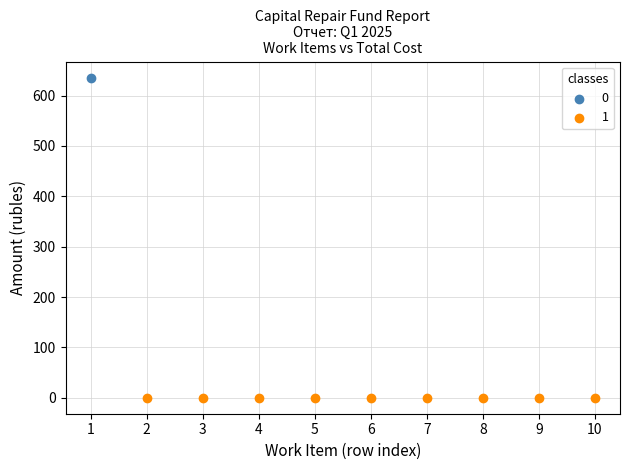

Which series contains the highest Y value?

0